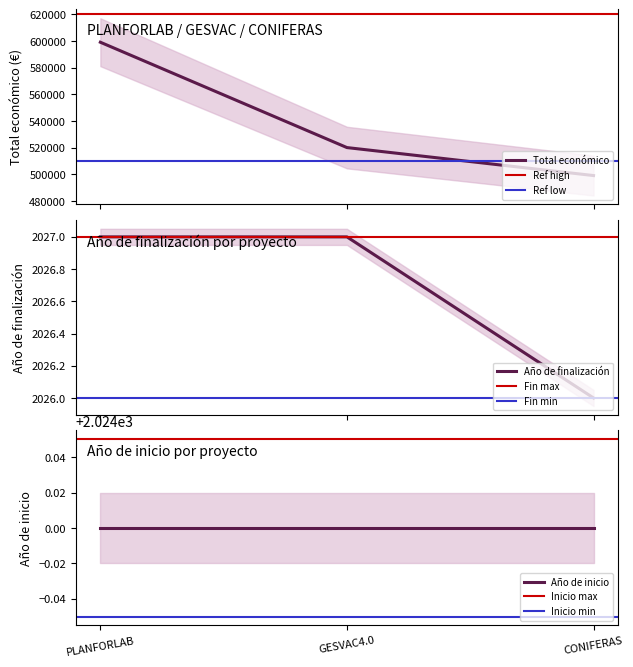

Is this an area chart (filled region under the line)?

No